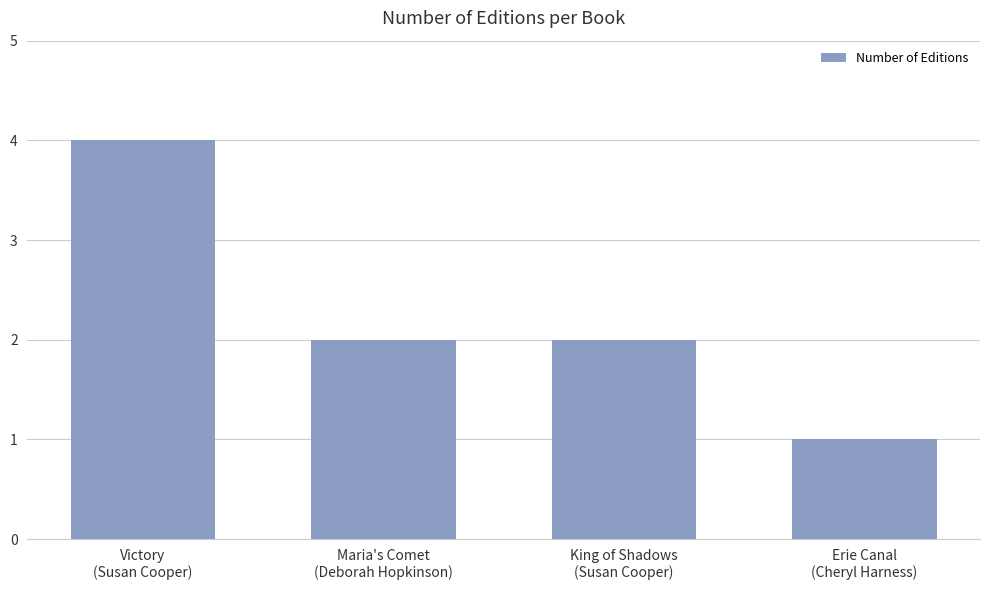

What is the change in value from Victory
(Susan Cooper) to Maria's Comet
(Deborah Hopkinson)?

-2